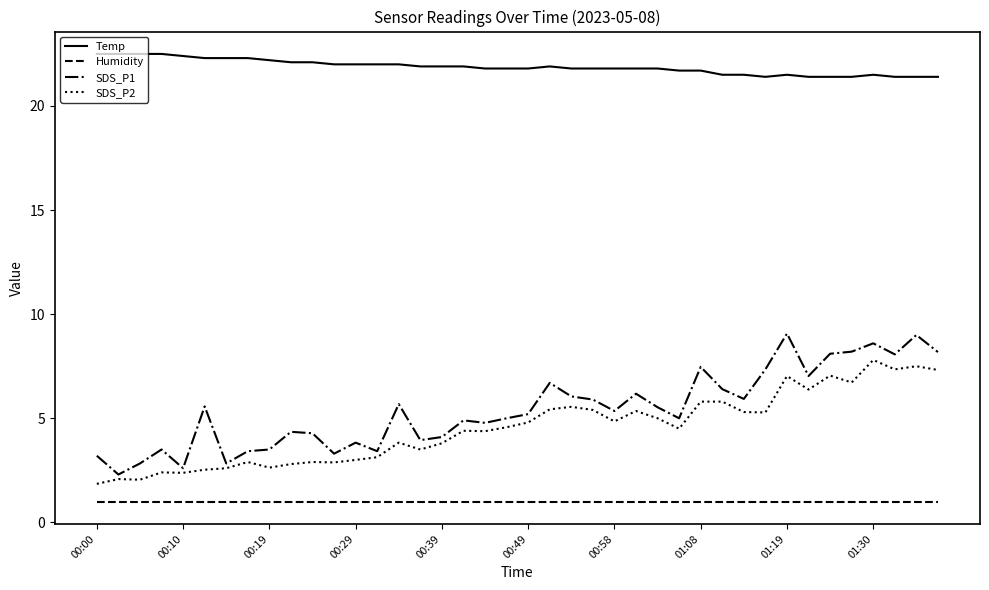

True or false: Humidity and Temp cross at least once.

False